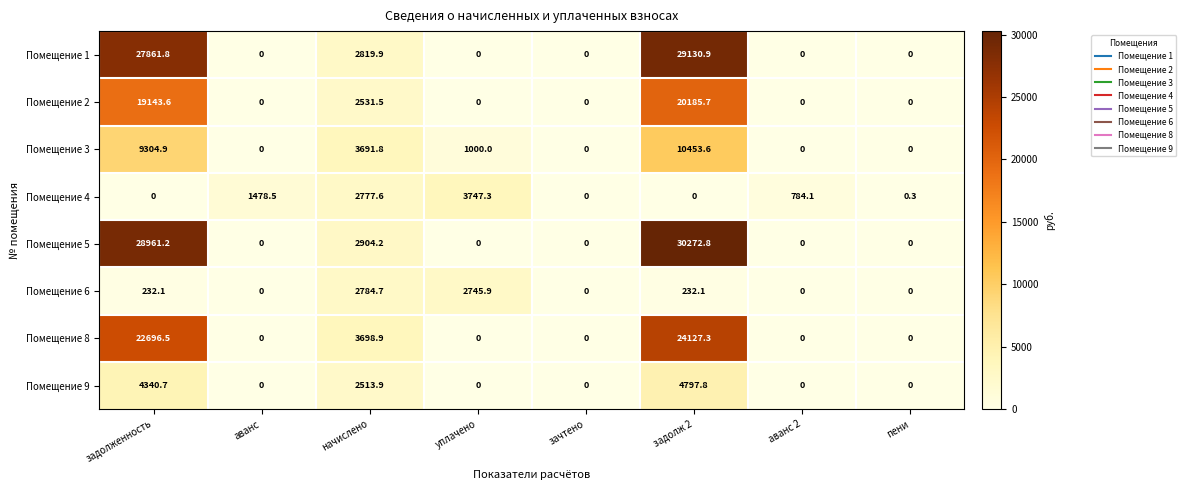

What is the difference between the second highest and second lowest values in the Помещение 3 series?

9304.9